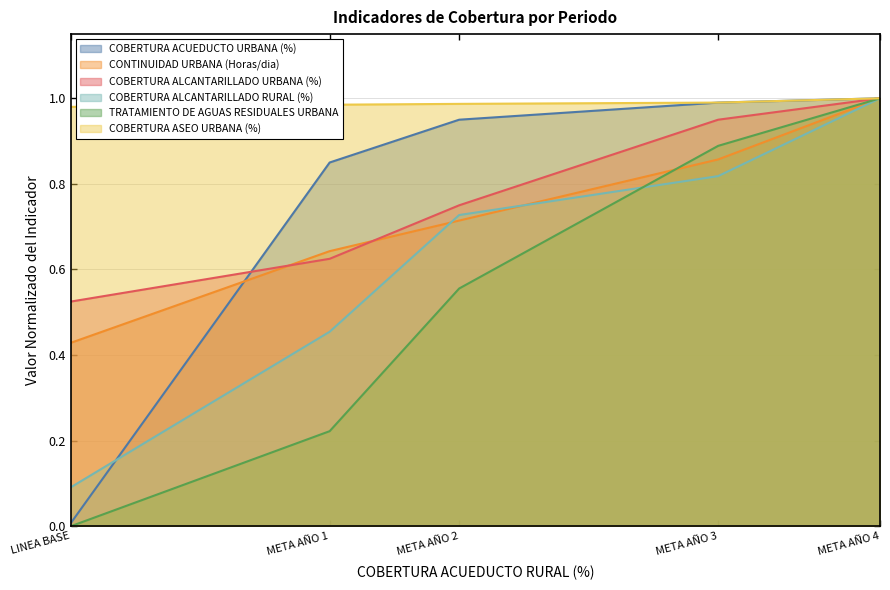

Does the chart have visible grid lines?

Yes